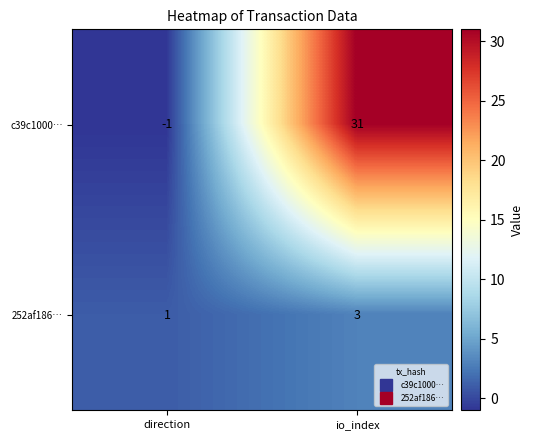

Rank the series by their maximum value, from lowest to highest.

252af186…, c39c1000…